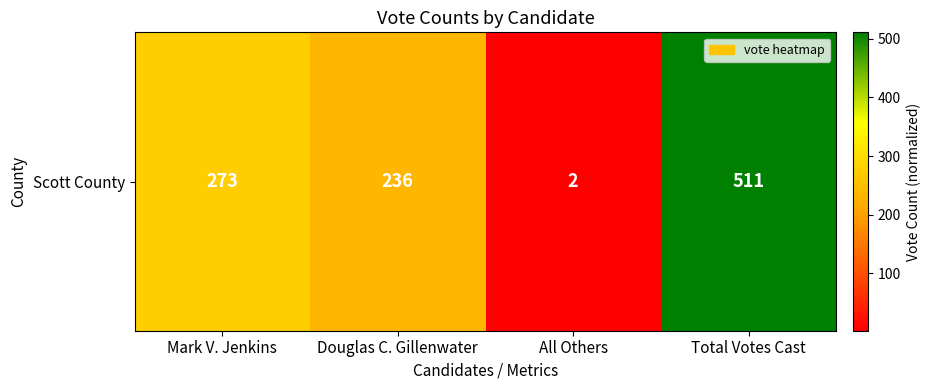

What is the maximum value shown in the chart?

511